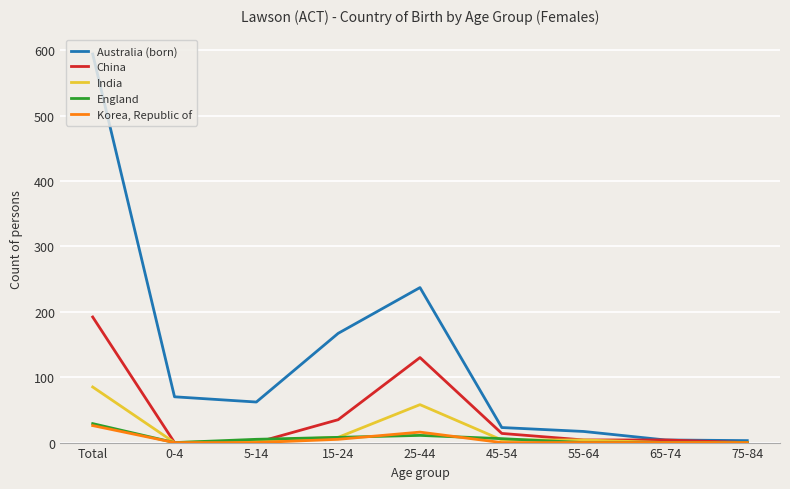

What are all the series names shown in the legend?

Australia (born), China, India, England, Korea, Republic of